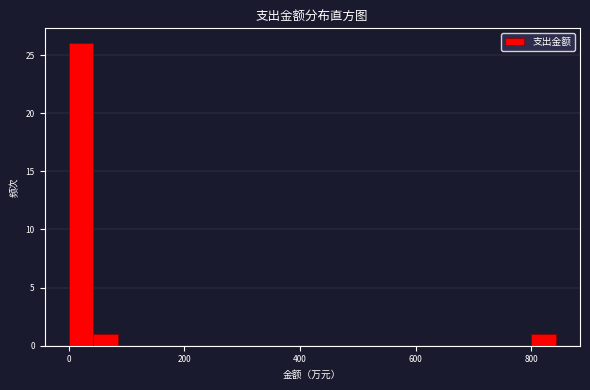

Around what value on the x-axis is the tallest bar? Give the approximate position of its centre, as read against the axis.

20